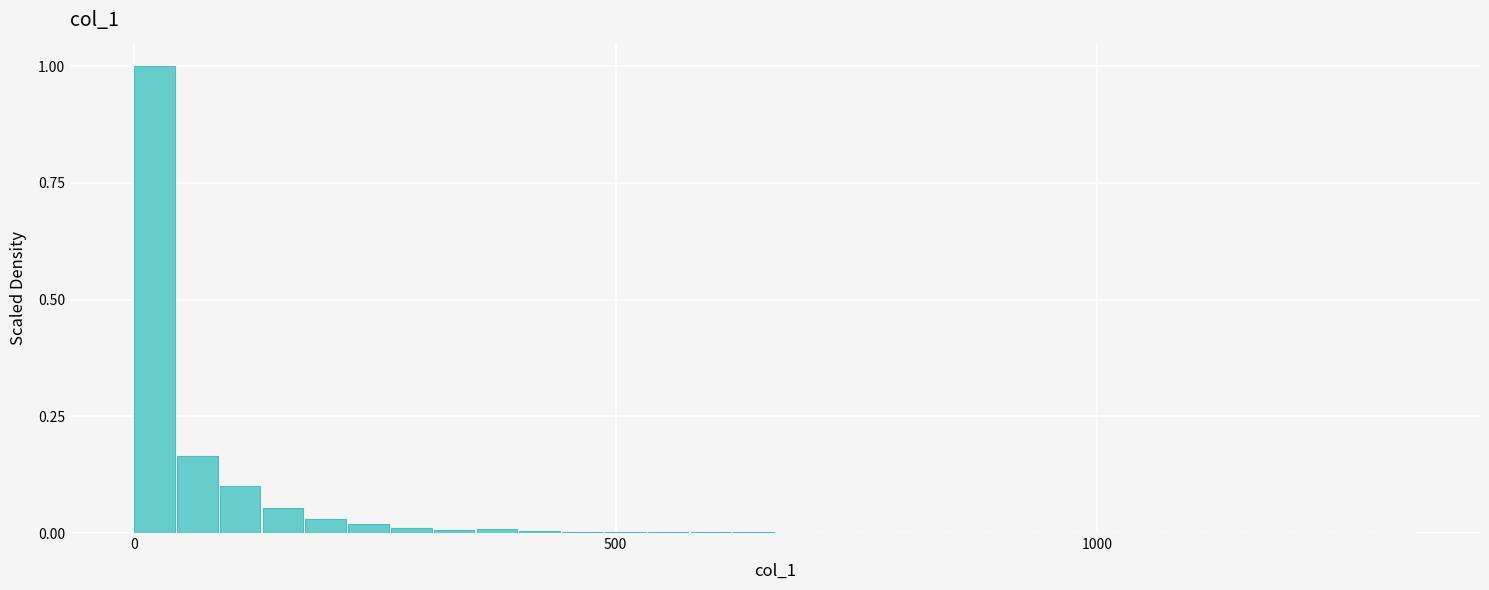

Read against the x-axis, roughly where is the centre of the tallest bar?

0